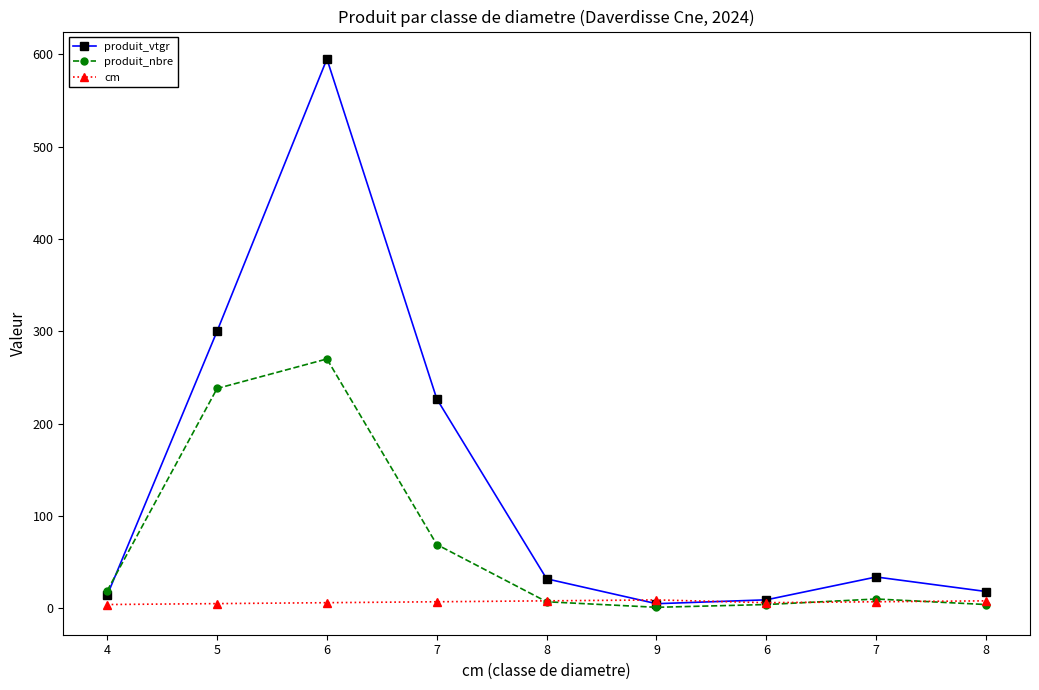

At which label is cm closest to 6?

6